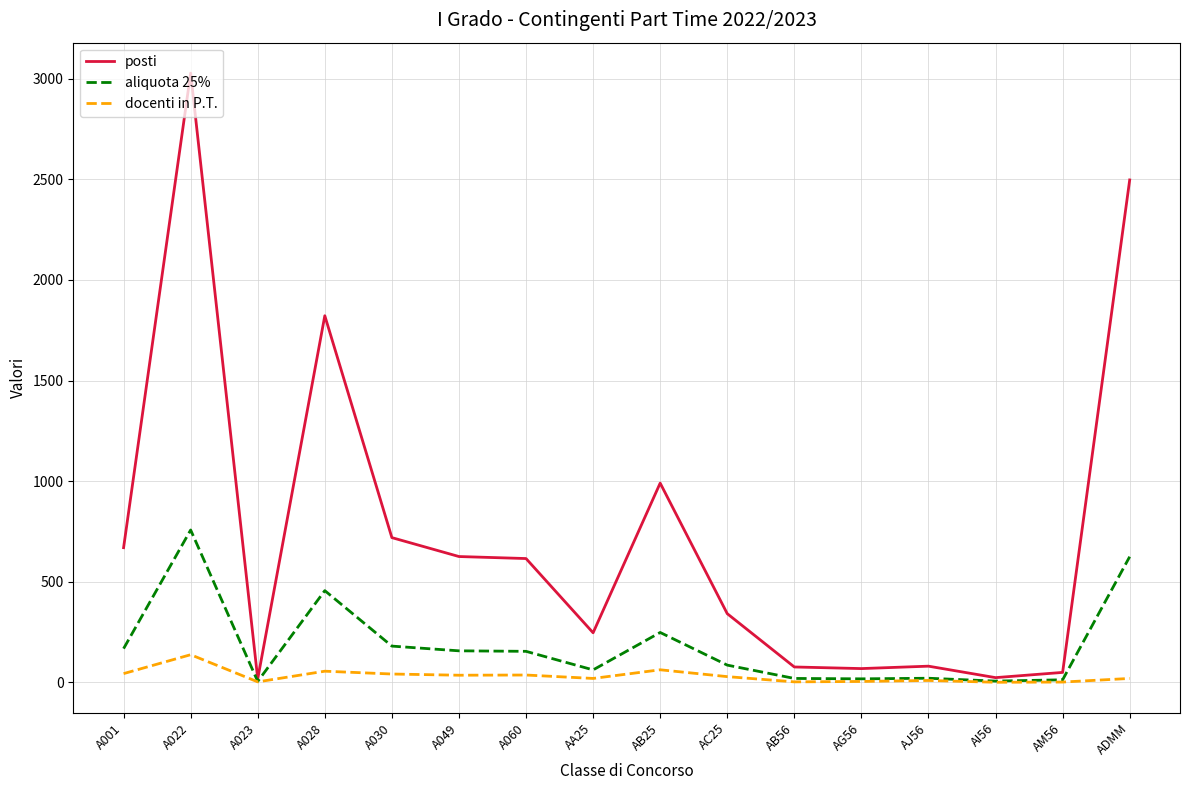

Which series has the largest range (max minus min)?

posti